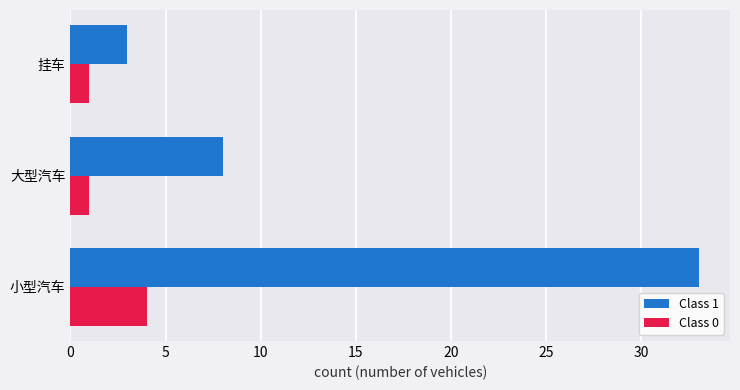

List the series in order of their overall mean, highest first.

Class 1, Class 0